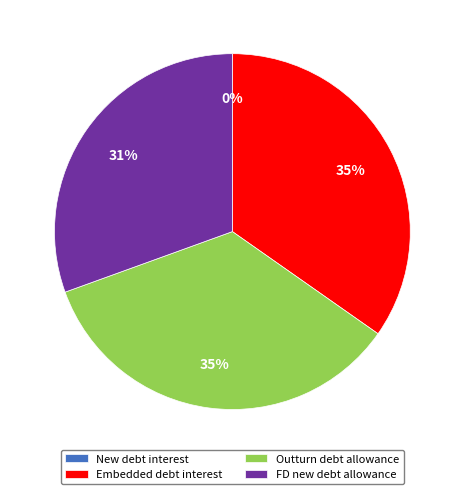

Is there a majority slice in this chart?

No